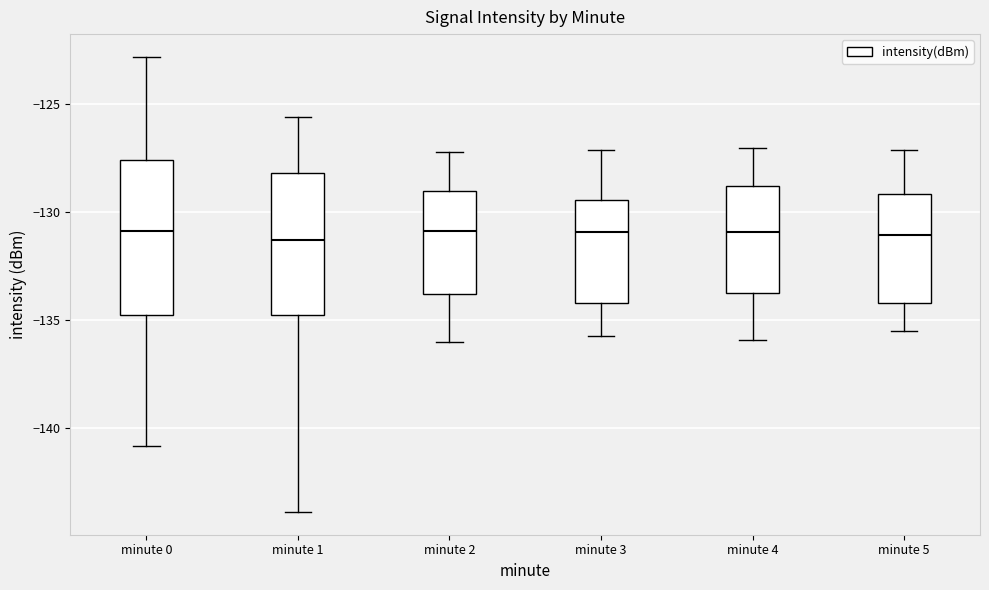

Where does the median line of the box for minute 0 sit on the y-axis? The values are not printed on the chart, so give them approximately, as read against the axis.

-131.0